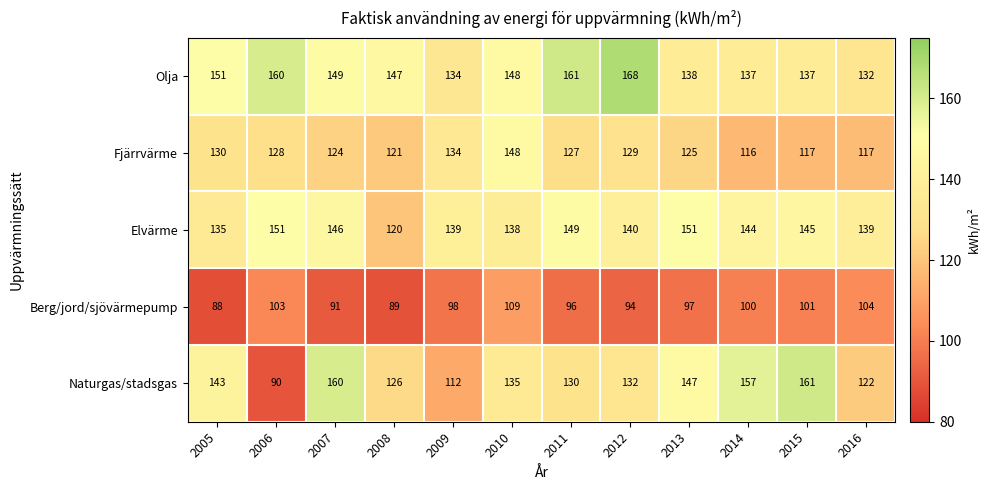

What is the smallest value displayed?

88